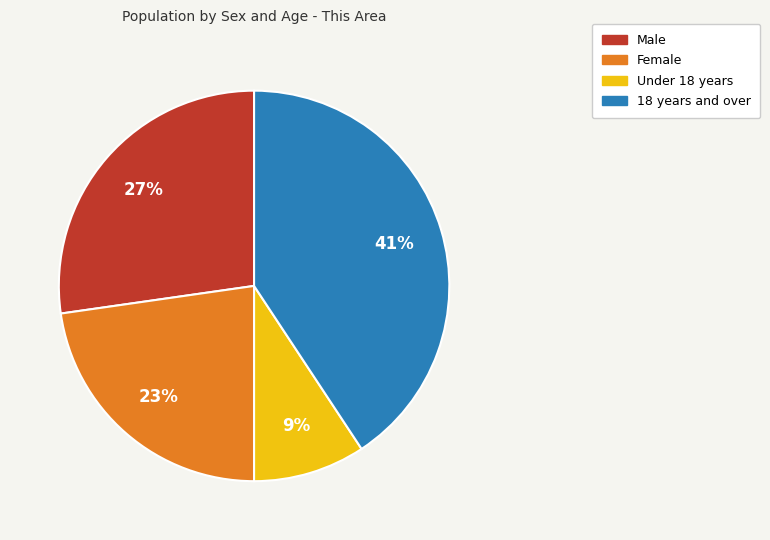

Which category has the smallest portion of the pie?

Under 18 years